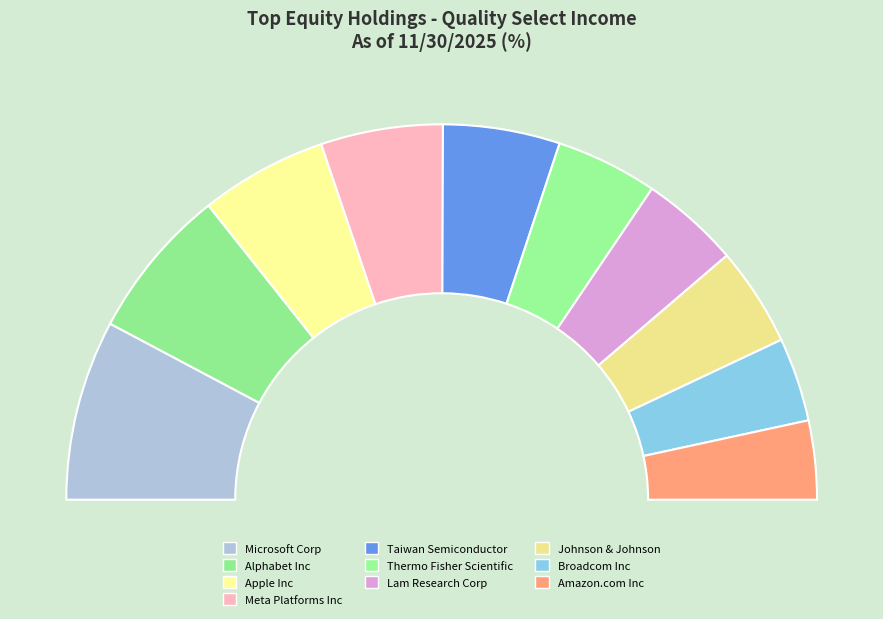

Which category has the smallest portion of the pie?

Amazon.com Inc